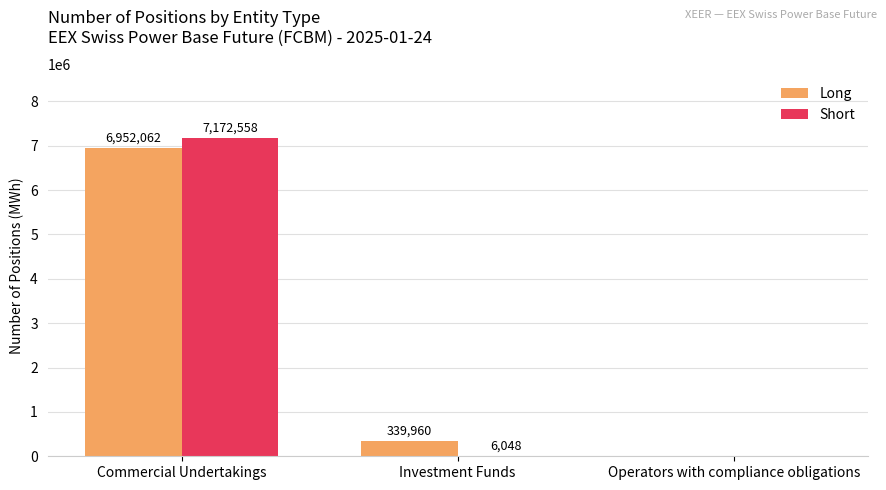

How many series are shown in this chart?

2